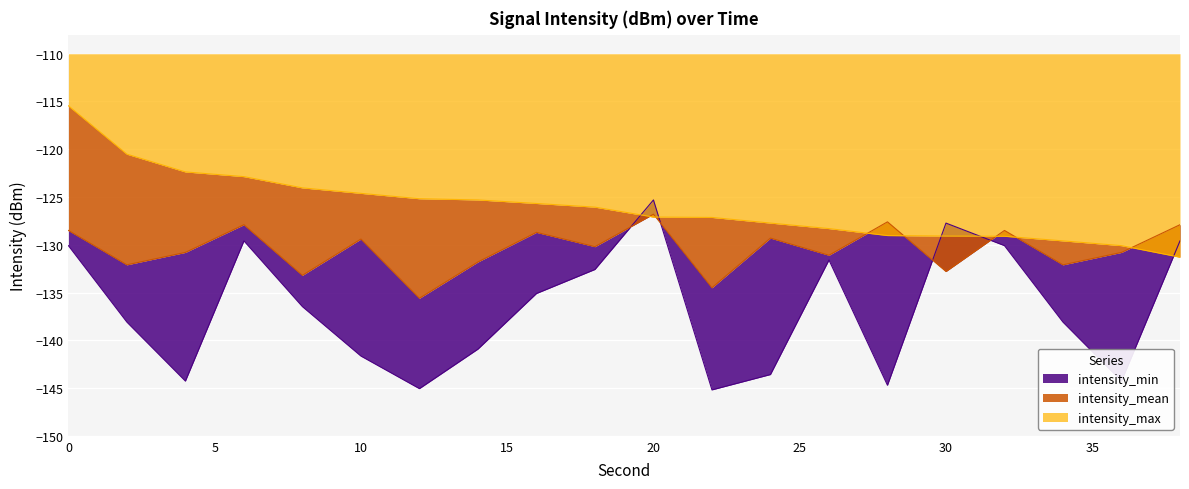

Which series has the largest range (max minus min)?

intensity_min